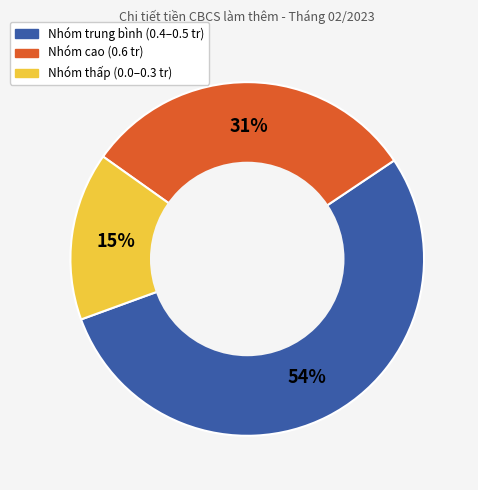

Is there any slice that represents more than half of the pie?

Yes